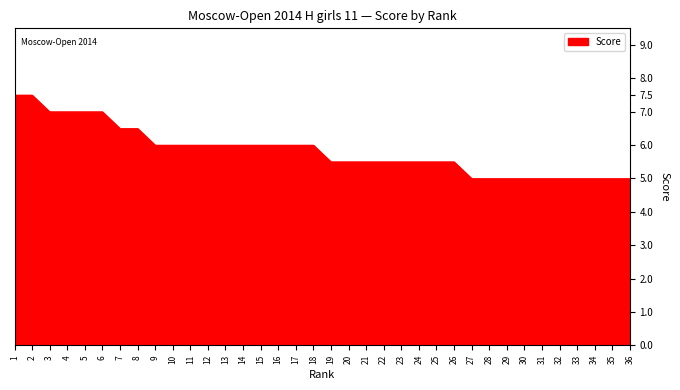

What is the minimum value shown in the chart?

5.0